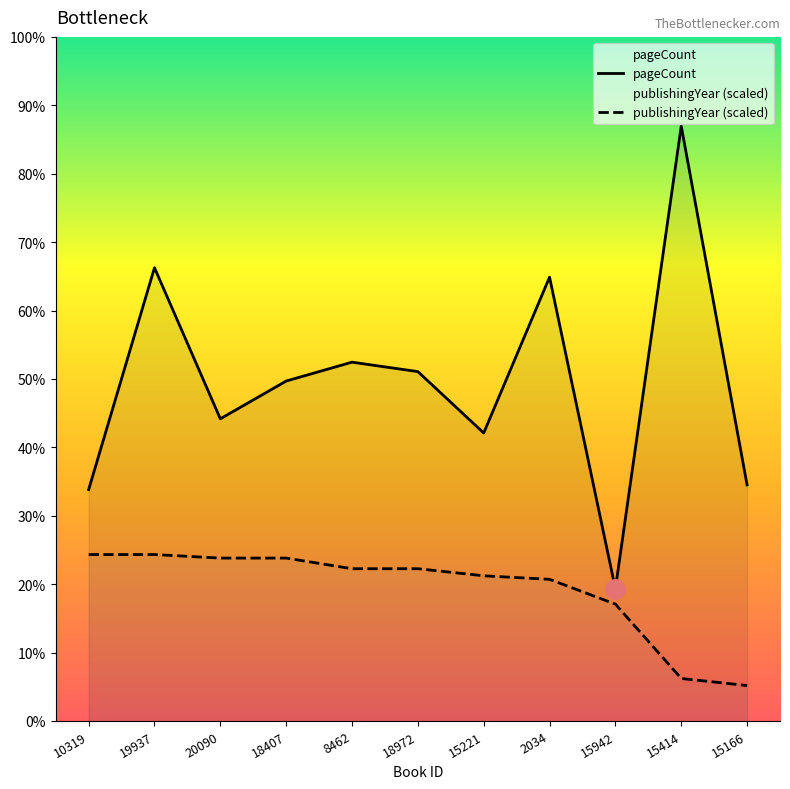

How many lines are shown in the chart?

2